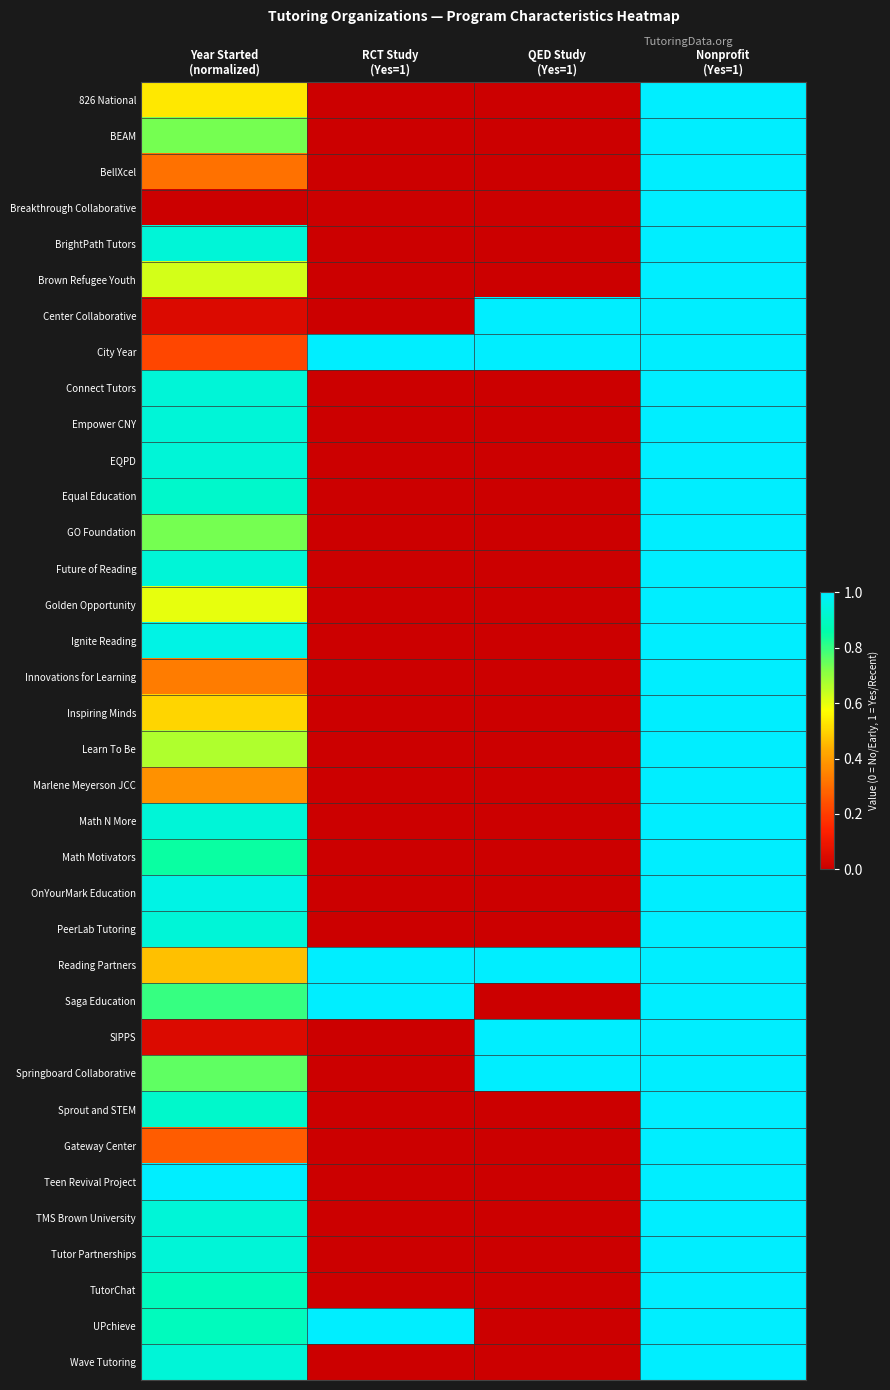

What is the total value across all series at RCT Study
(Yes=1)?

4.0